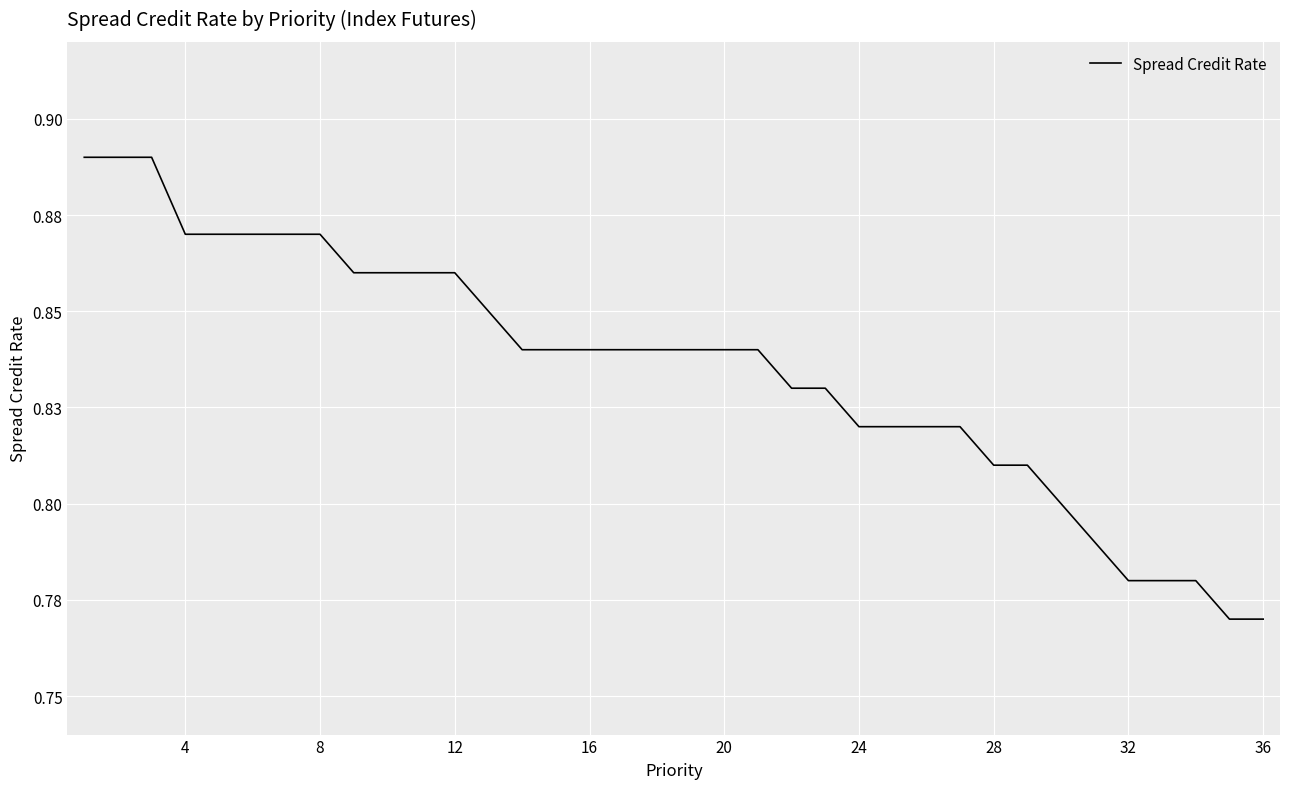

Does the chart display data point markers on the line(s)?

No